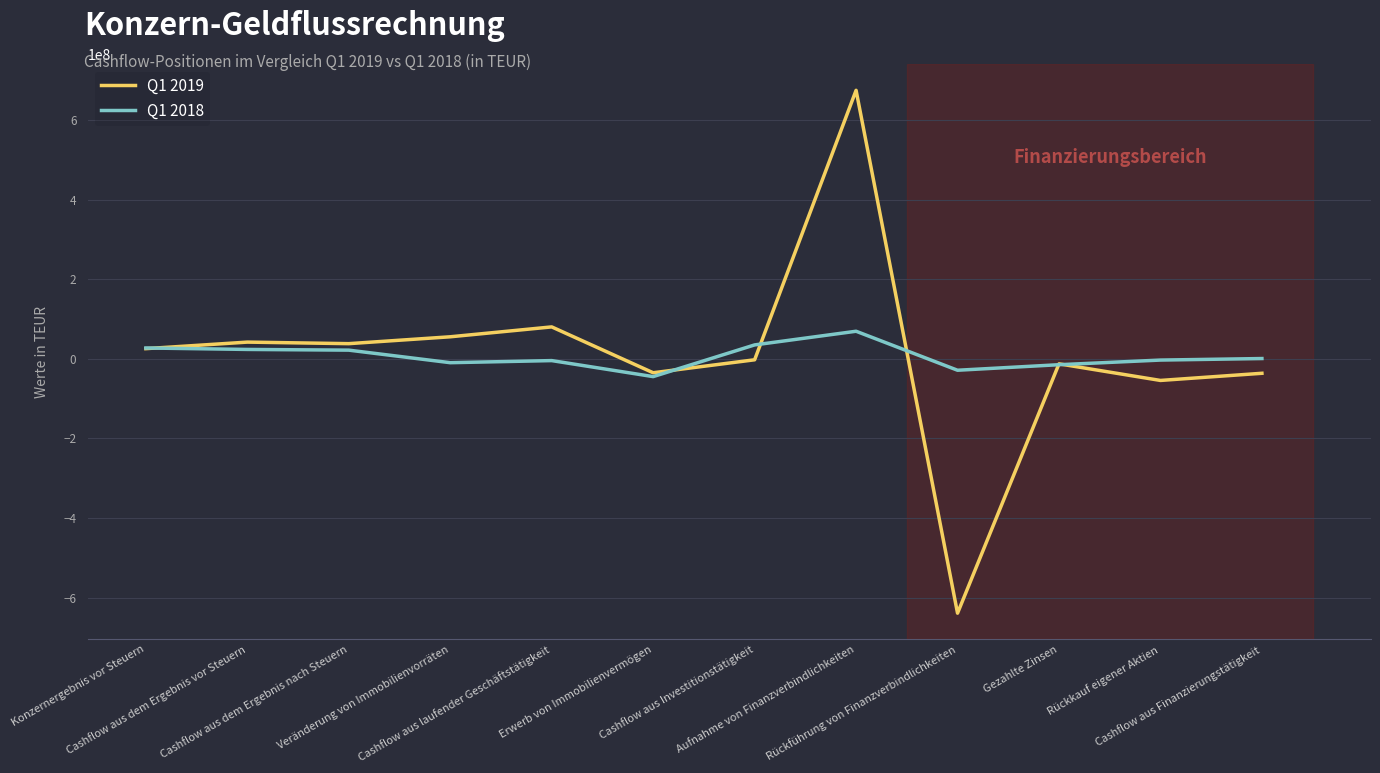

At which label does Q1 2018 first exceed 685000?

Konzernergebnis vor Steuern